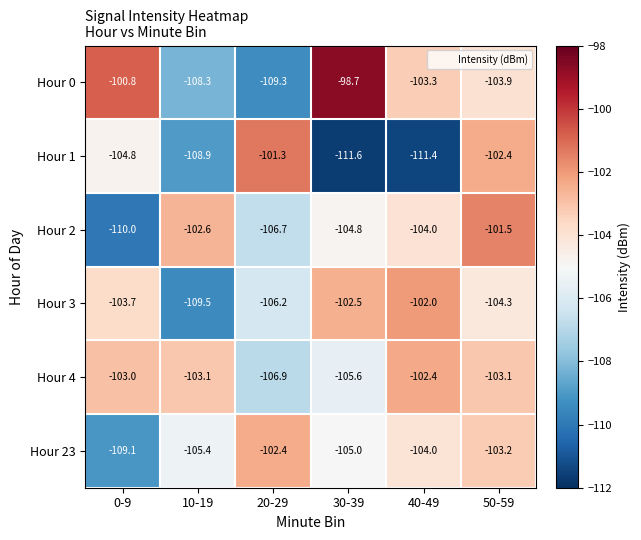

Between 20-29 and 40-49, which series saw the biggest shift?

Hour 1